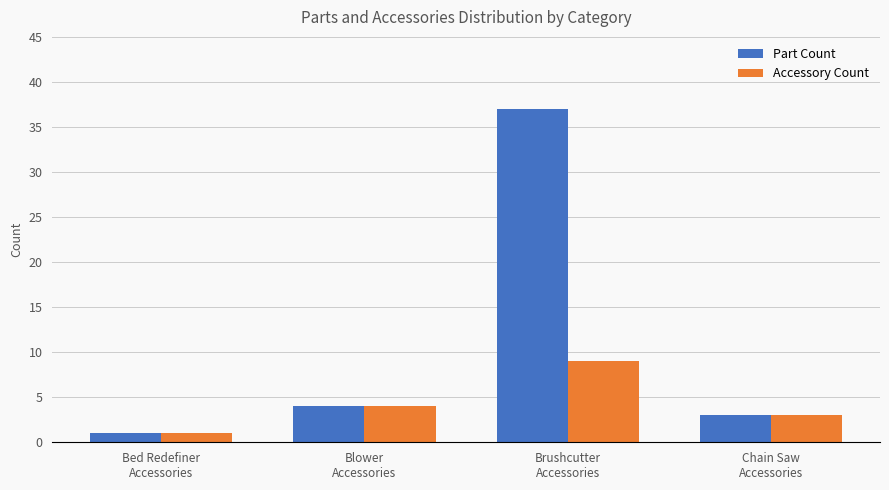

What is the greatest value displayed?

37